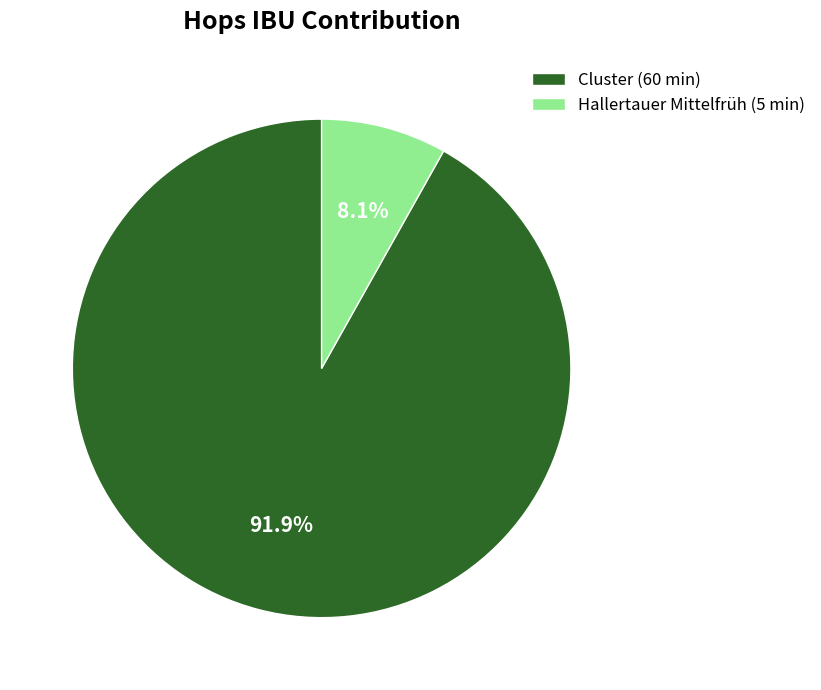

True or false: Hallertauer Mittelfrüh (5 min) accounts for 14% of the total.

False